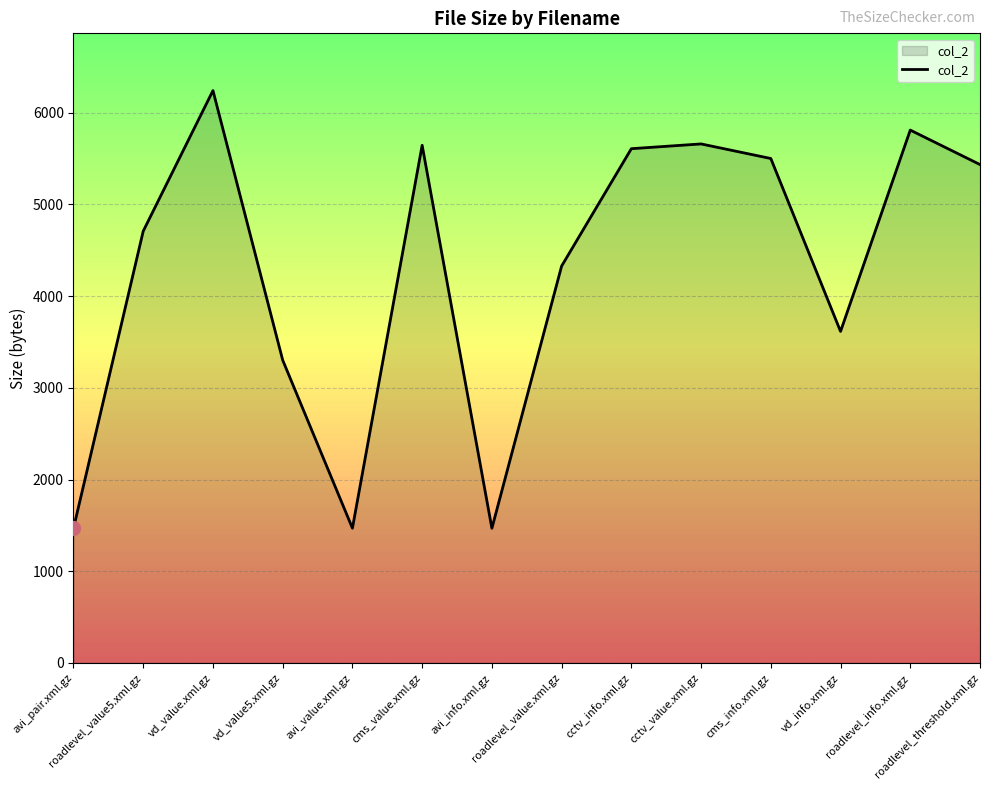

What is the maximum value shown in the chart?

6242